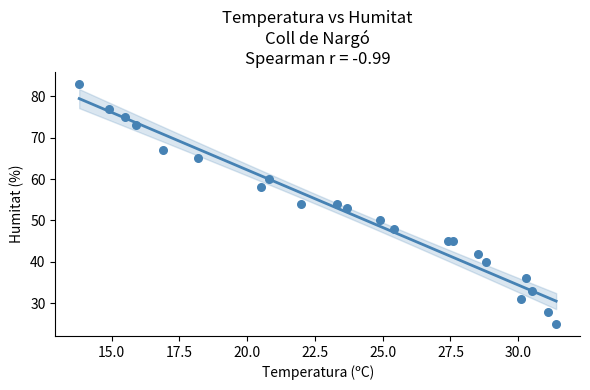

What is the range of Y values (max minus min)?

58